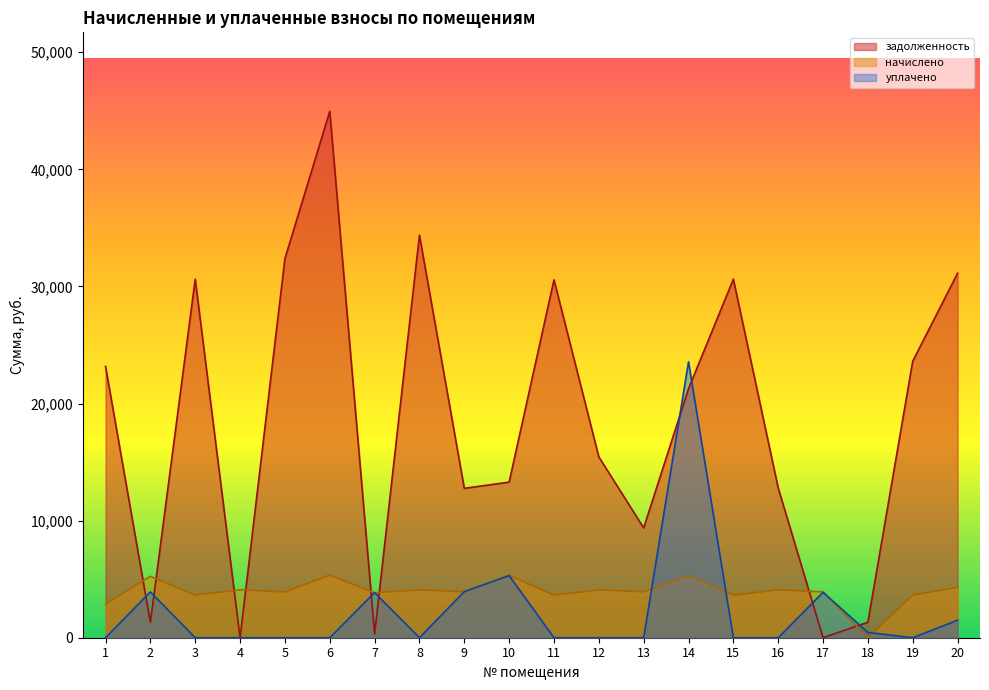

What is the highest value of the задолженность series?

44958.2